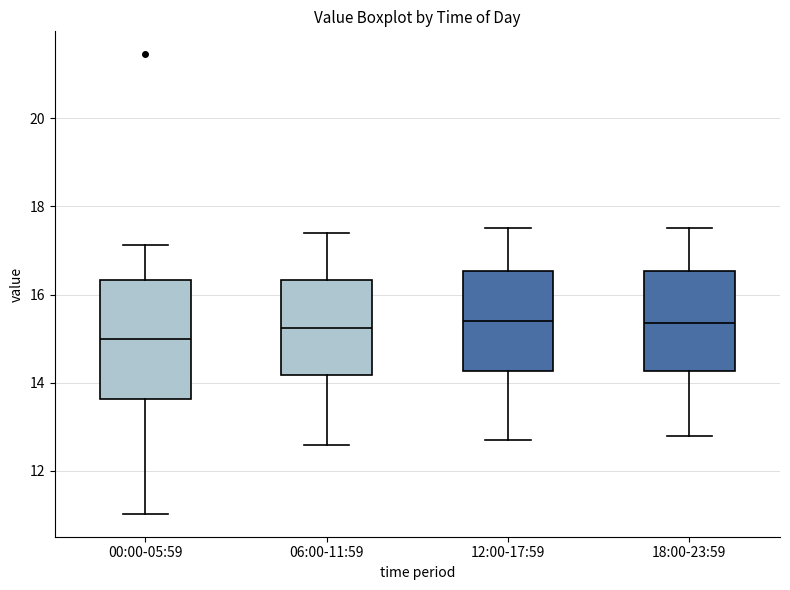

Which box is the tallest, from its lower edge to its upper edge?

00:00-05:59